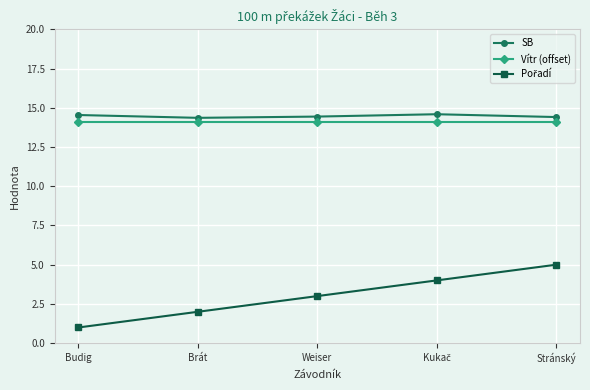

Count the number of data series in this chart.

3